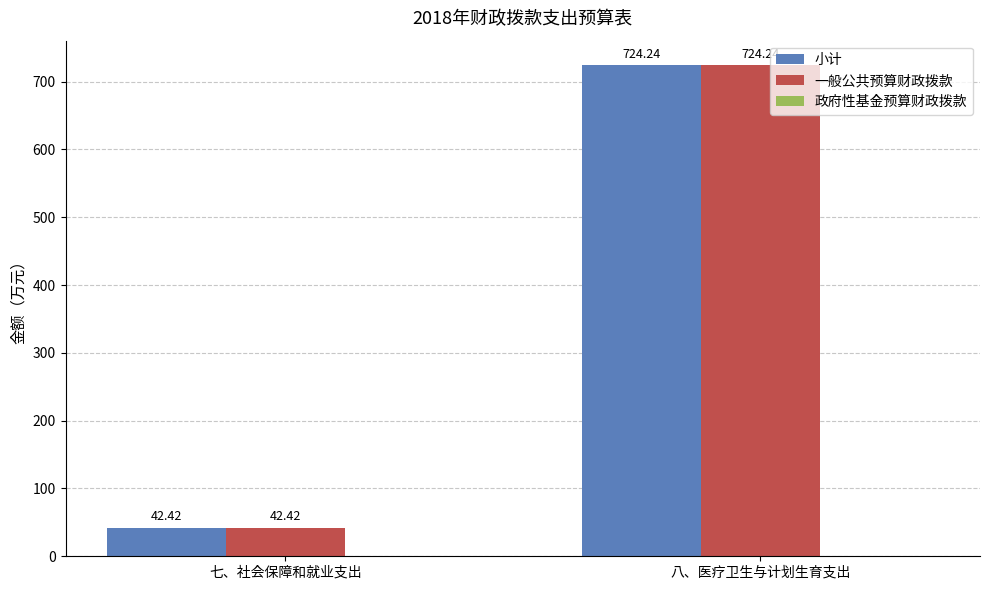

What is the average value of the 一般公共预算财政拨款 series?

383.3